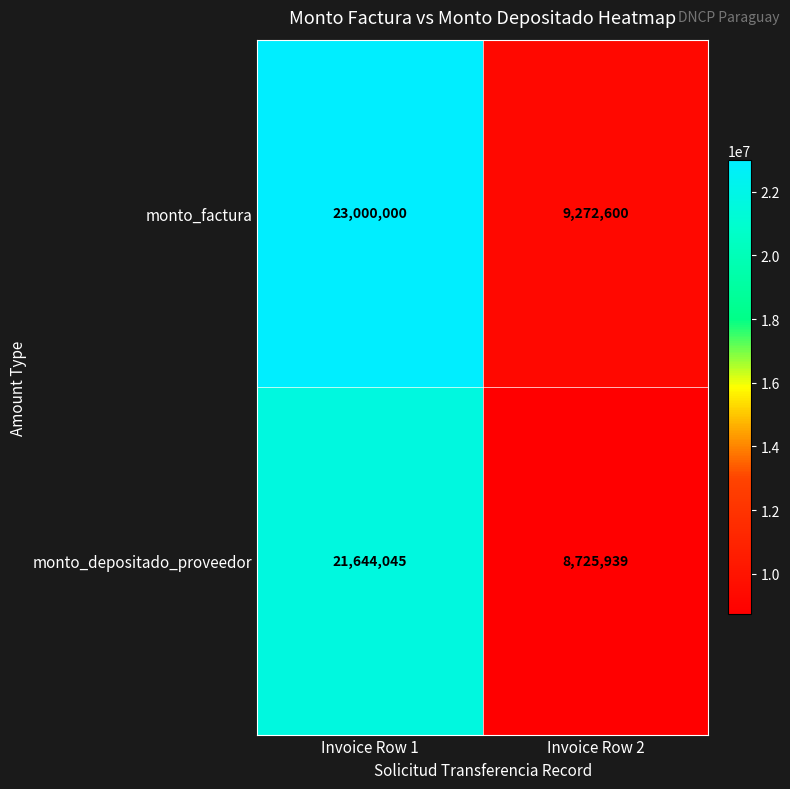

List the series in order of their overall mean, highest first.

monto_factura, monto_depositado_proveedor